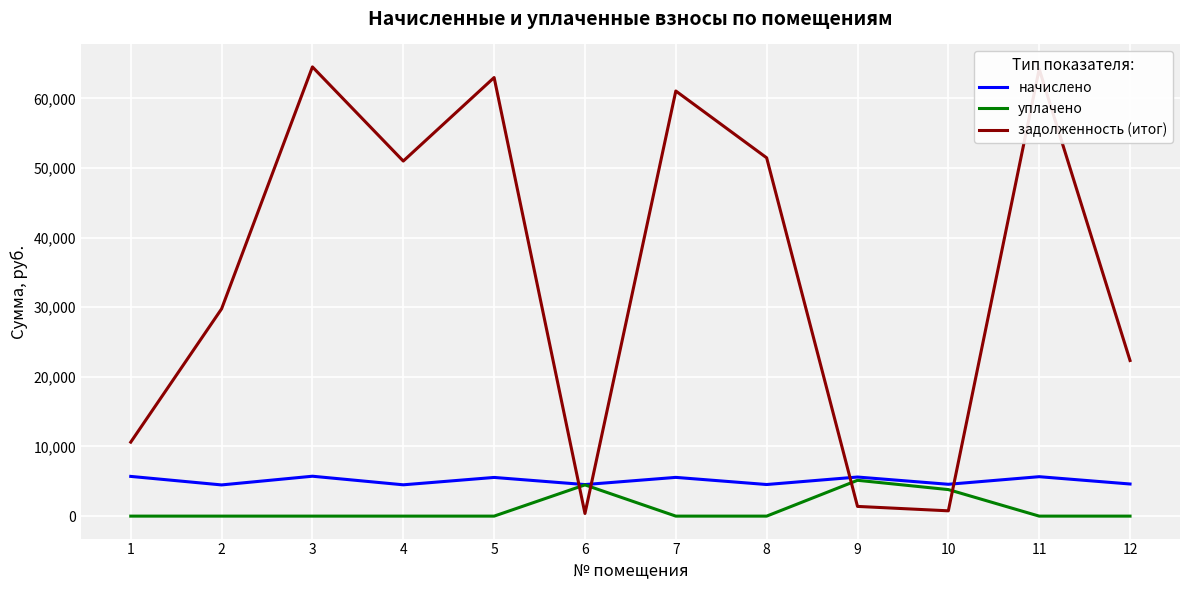

At which label is начислено closest to 5105?

5